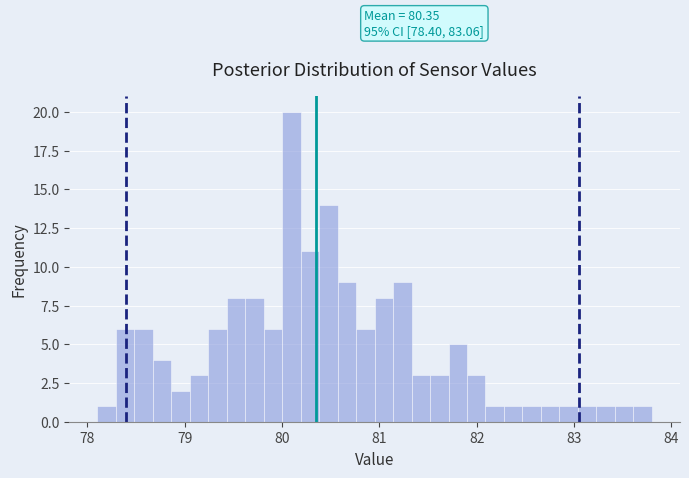

Around what value on the x-axis is the tallest bar? Give the approximate position of its centre, as read against the axis.

80.1